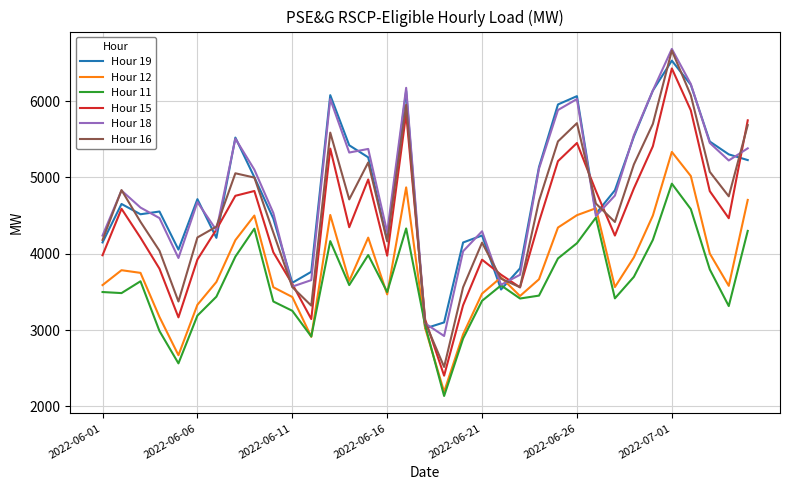

What is the smallest value displayed?

2137